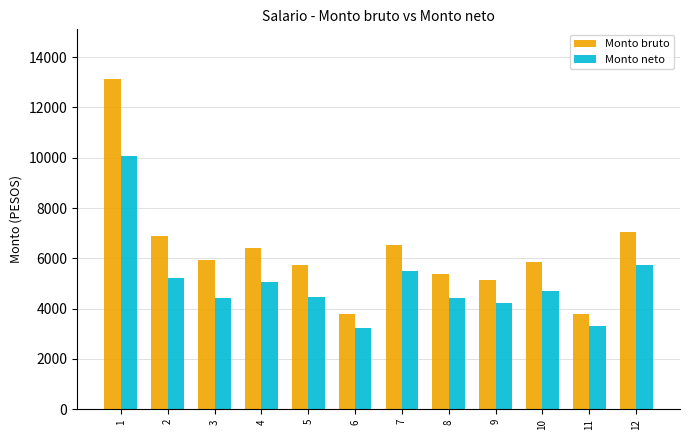

How many groups of bars are there?

12